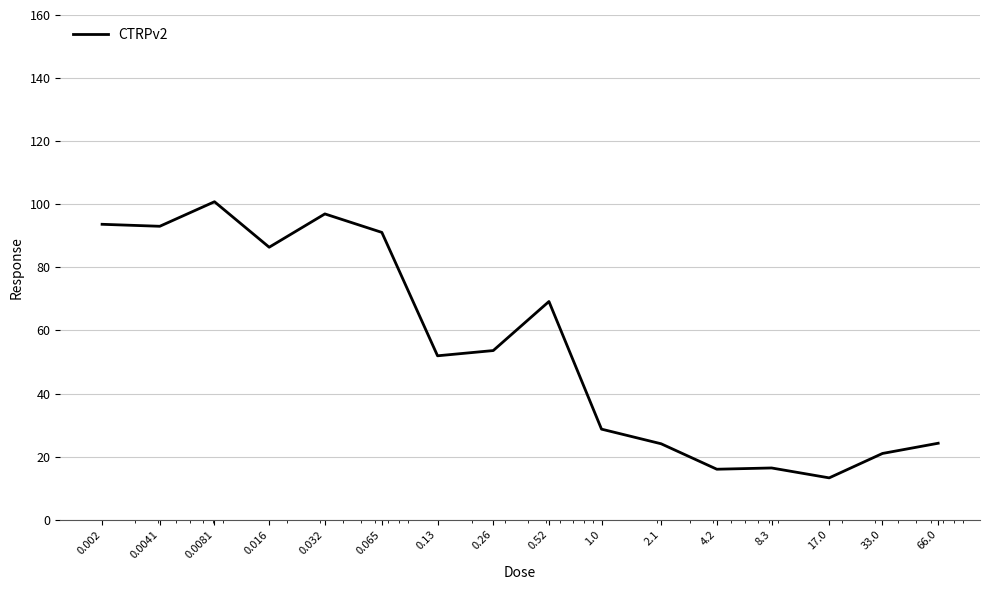

True or false: there are more than 1 points higher than both neighbors.

True